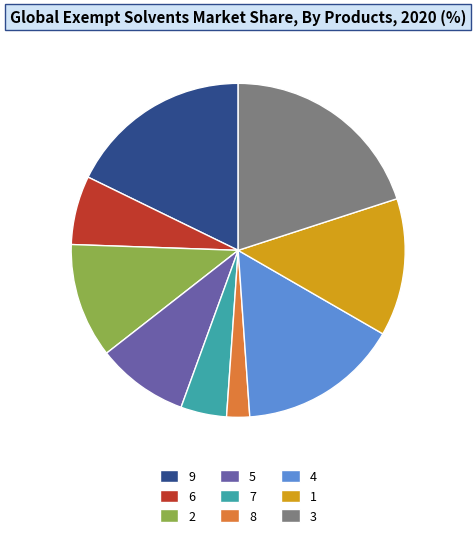

Approximately how many times larger is the value at 4 compared to 7?

3.5